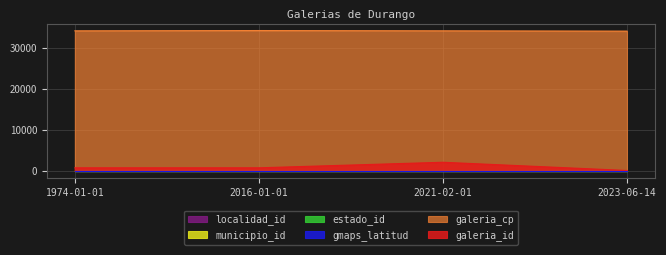

True or false: gmaps_latitud and galeria_cp cross at least once.

False